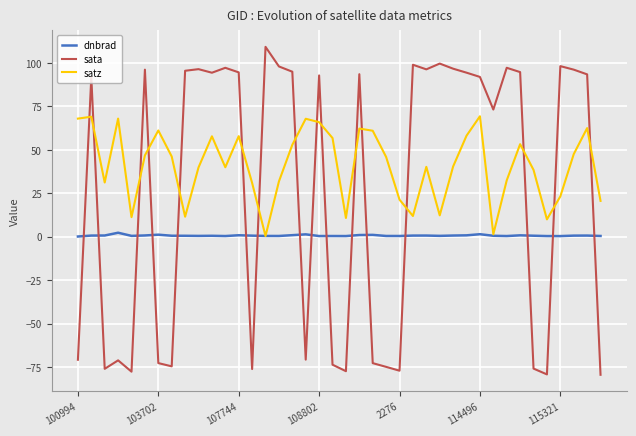

What is the minimum value for sata?

-79.5